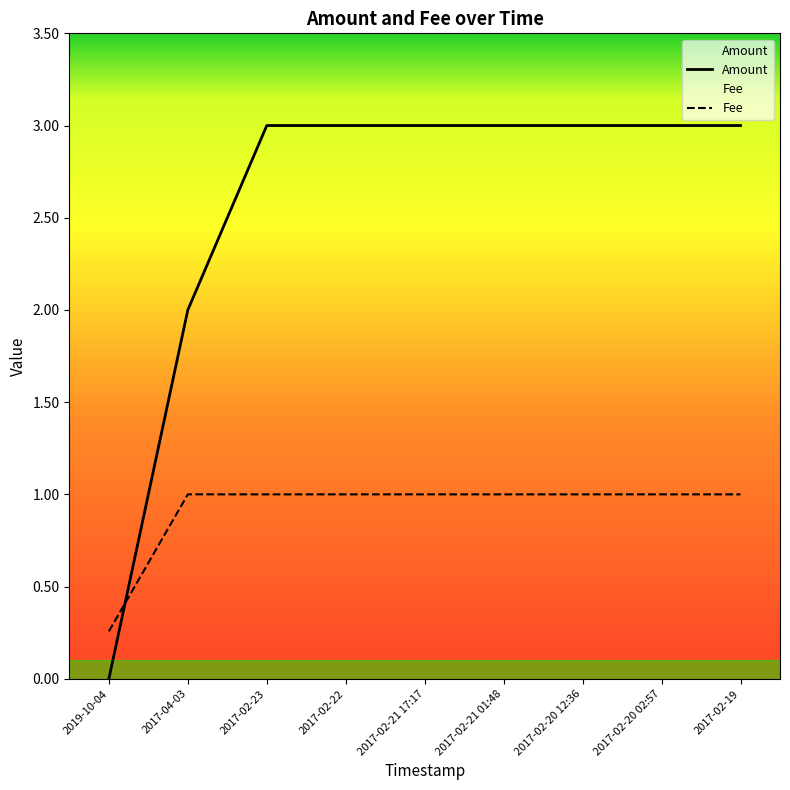

Which series has the largest range (max minus min)?

Amount